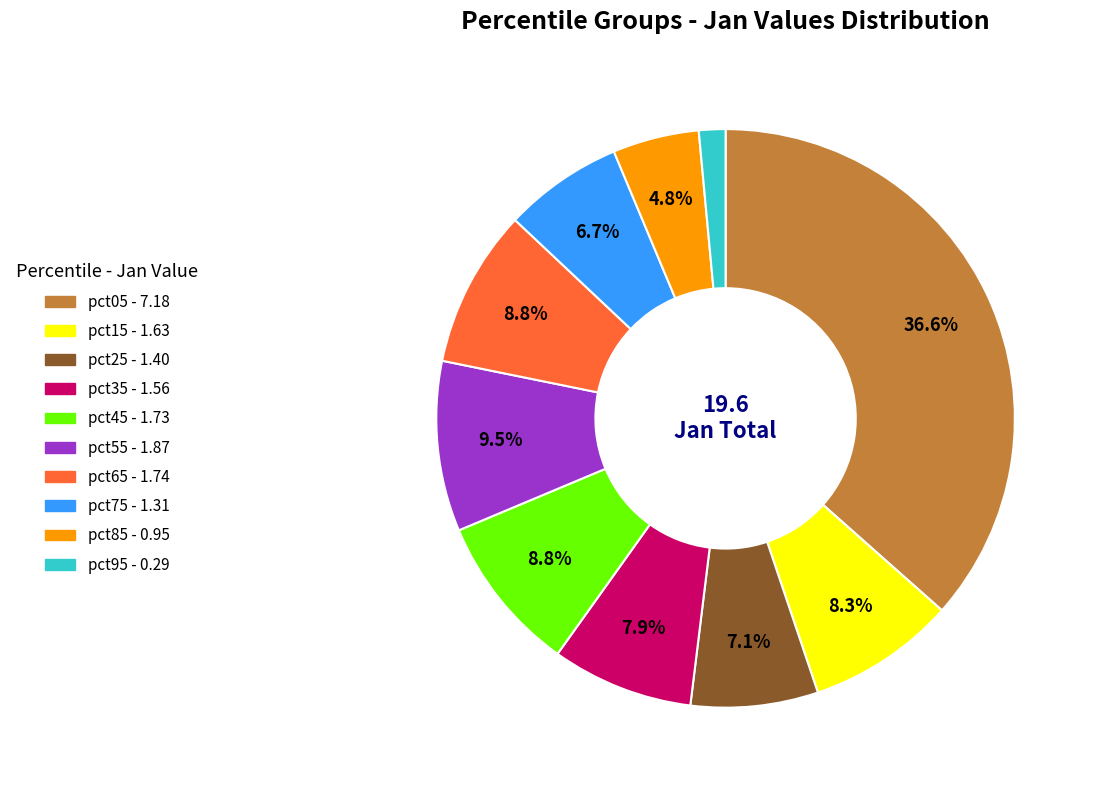

Between pct35 and pct55, which is larger?

pct55